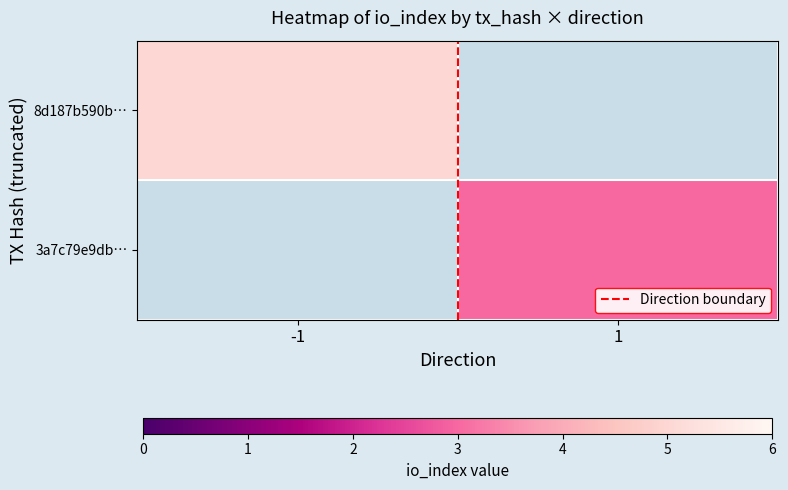

At how many categories does at least one series exceed 2?

2